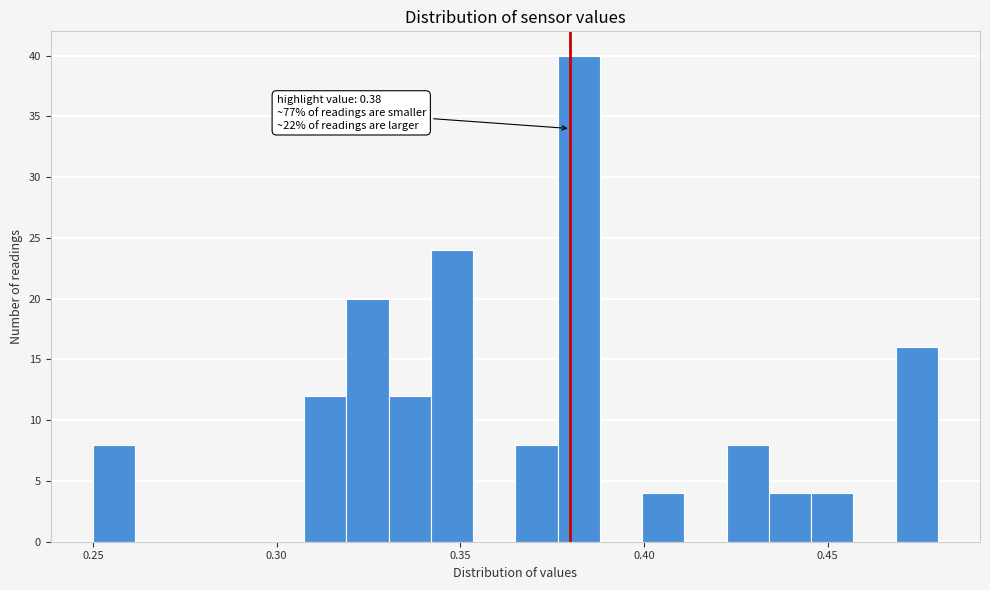

Around what value on the x-axis is the tallest bar? Give the approximate position of its centre, as read against the axis.

0.380